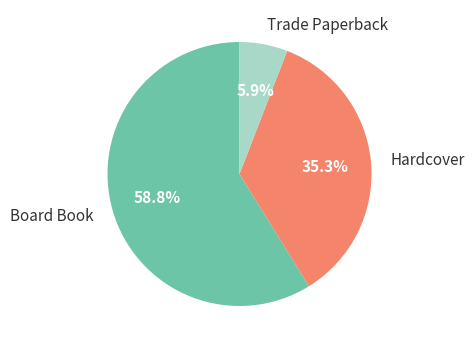

How many slices are in this pie chart?

3